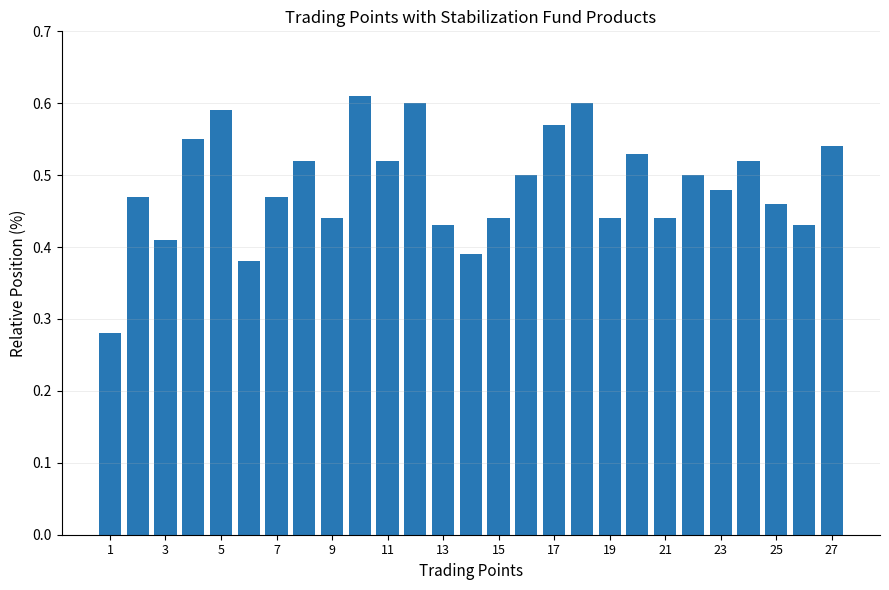

What is the sum of all values?

13.1